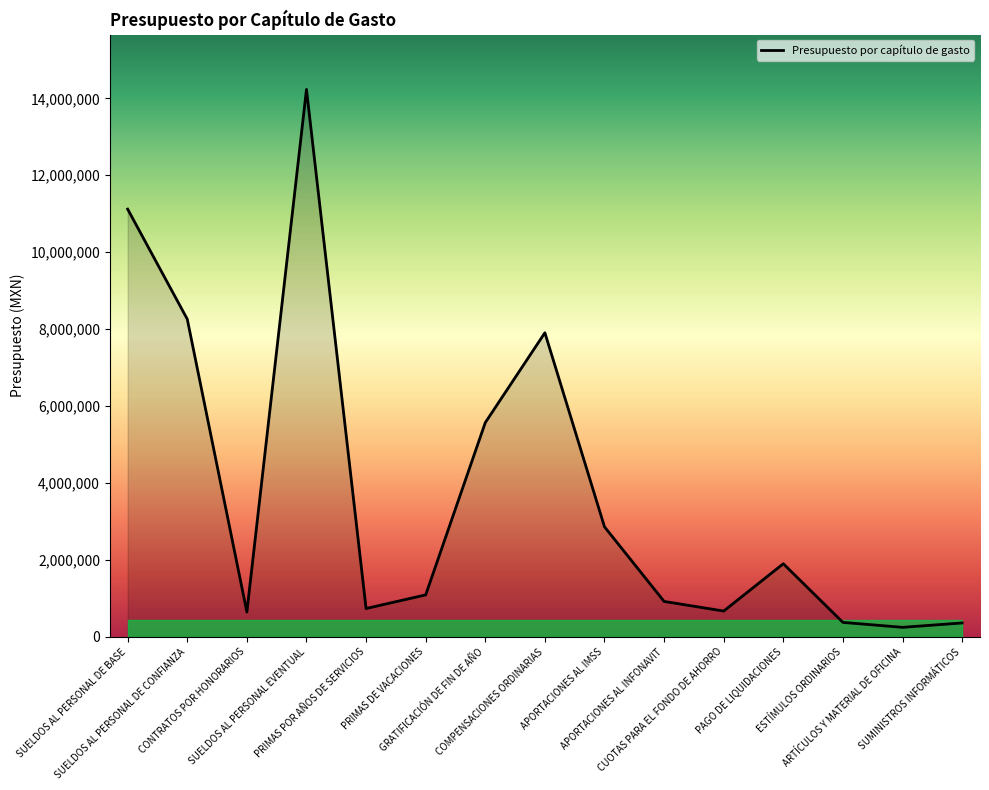

What position from the right is SUMINISTROS INFORMÁTICOS?

1